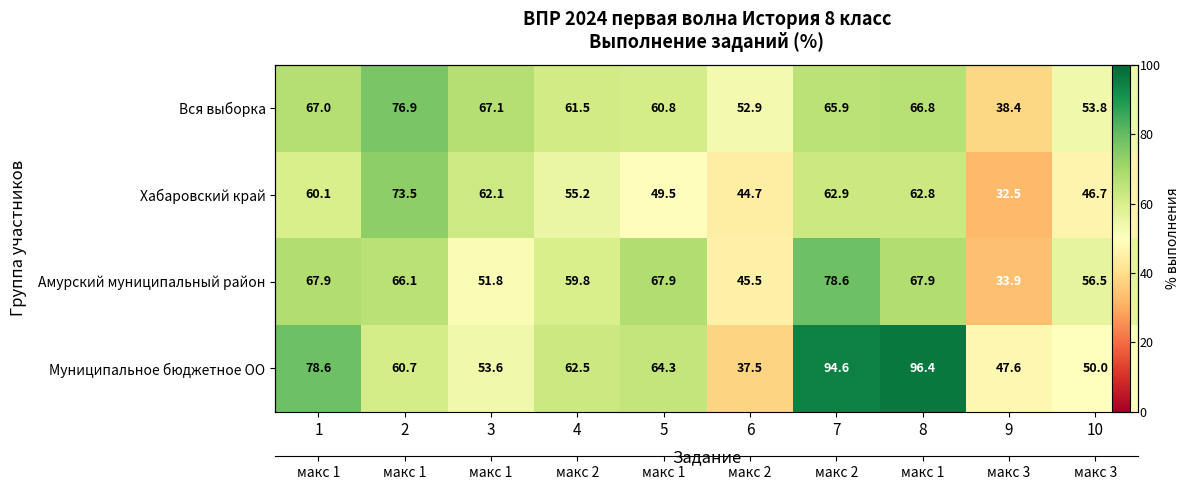

What is the smallest value displayed?

32.5